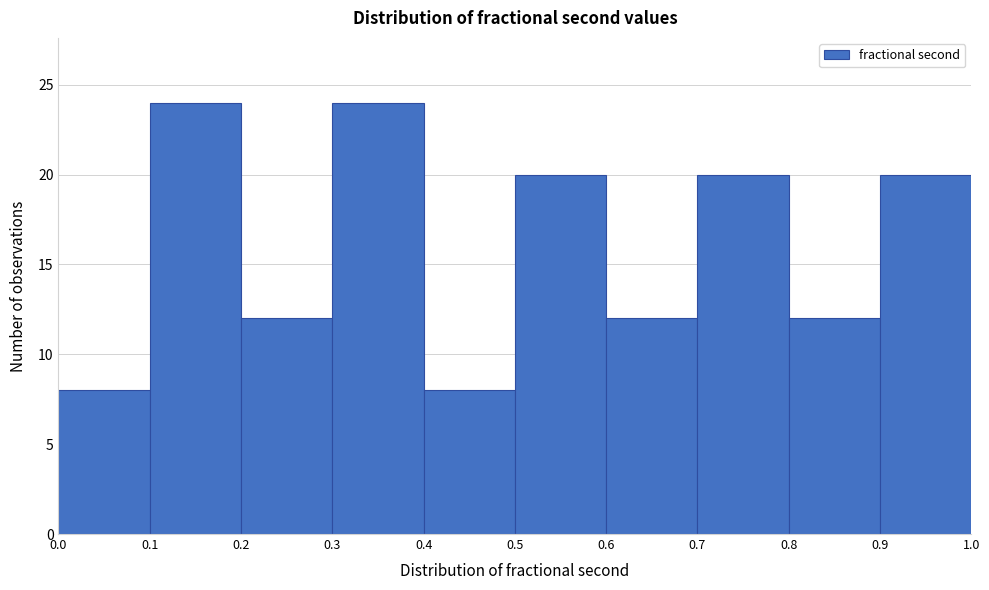

Reading left to right, list every bar in this chart as the range it spans on the x-axis followed by its height. The values are not printed on the chart, so give them approximately, as read against the axis.

0.0 to 0.1: 8
0.1 to 0.2: 24
0.2 to 0.3: 12
0.3 to 0.4: 24
0.4 to 0.5: 8
0.5 to 0.6: 20
0.6 to 0.7: 12
0.7 to 0.8: 20
0.8 to 0.9: 12
0.9 to 1.0: 20